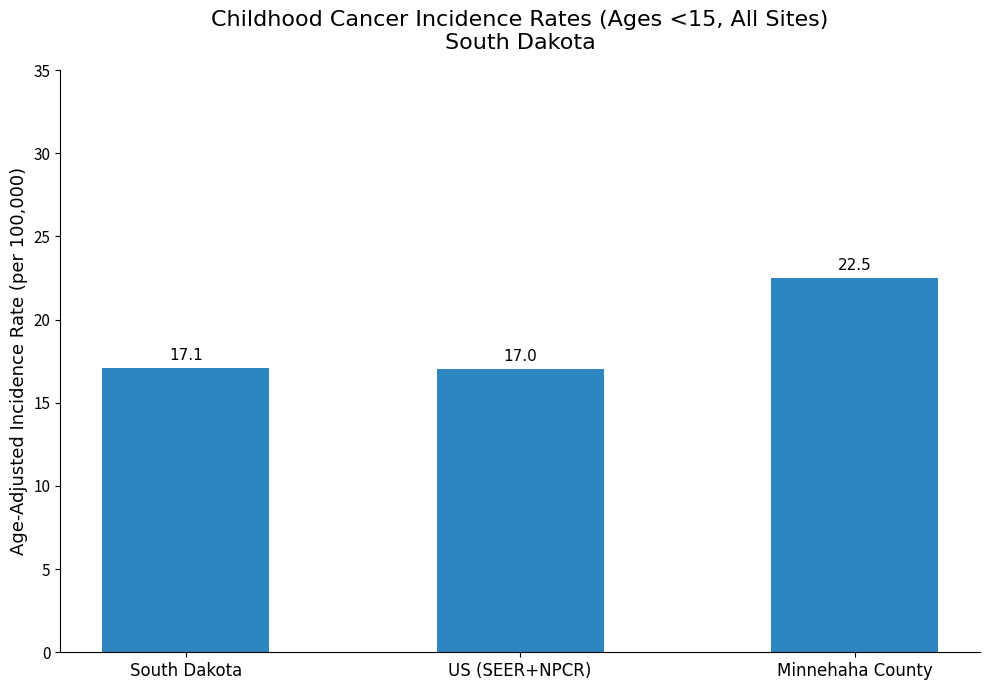

Between Minnehaha County and US (SEER+NPCR), which is larger?

Minnehaha County